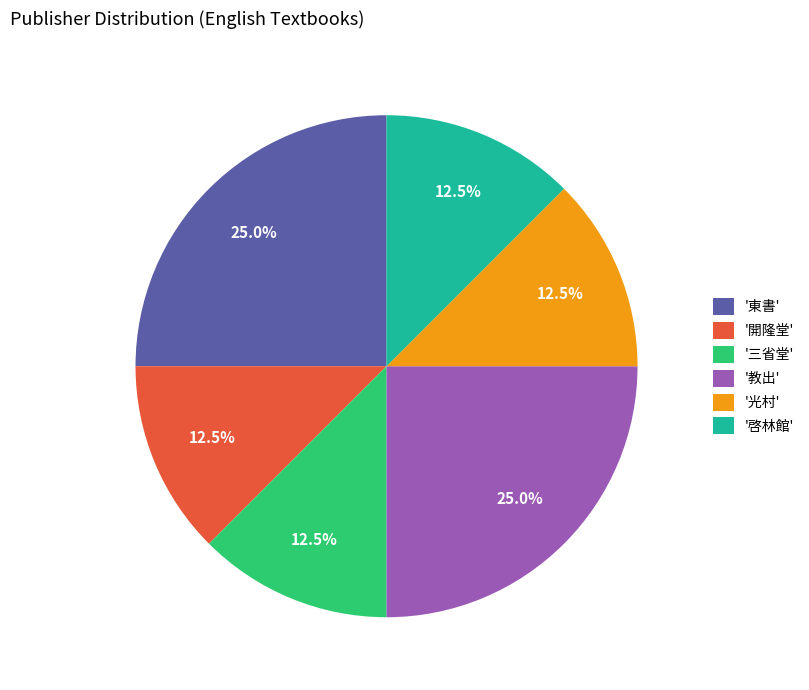

How many slices are in this pie chart?

6